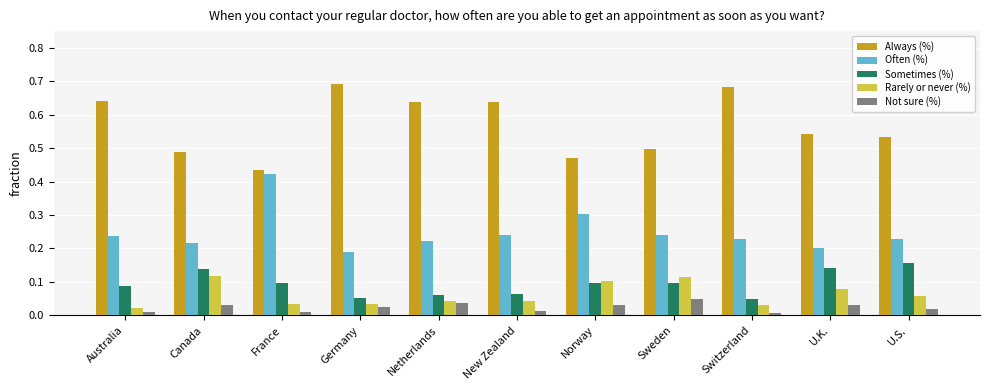

At which label is Often (%) closest to 0?

Germany